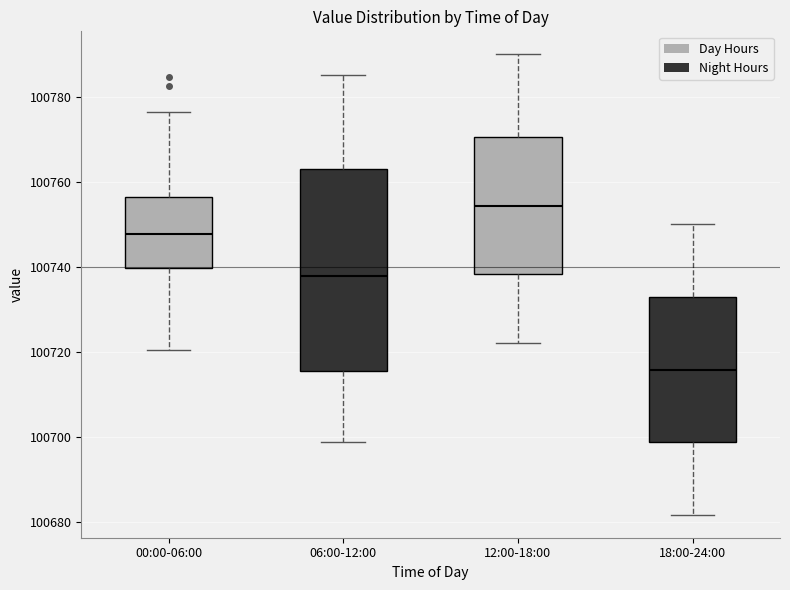

Reading left to right, read every box against the y-axis: the position of its median line, the range the box covers, and the ends of its whiskers. The values are not printed on the chart, so give them approximately, as read against the axis.

00:00-06:00: median 100748, box 100740 to 100756, whiskers 100720 to 100776
06:00-12:00: median 100738, box 100716 to 100764, whiskers 100698 to 100786
12:00-18:00: median 100754, box 100738 to 100770, whiskers 100722 to 100790
18:00-24:00: median 100716, box 100698 to 100732, whiskers 100682 to 100750